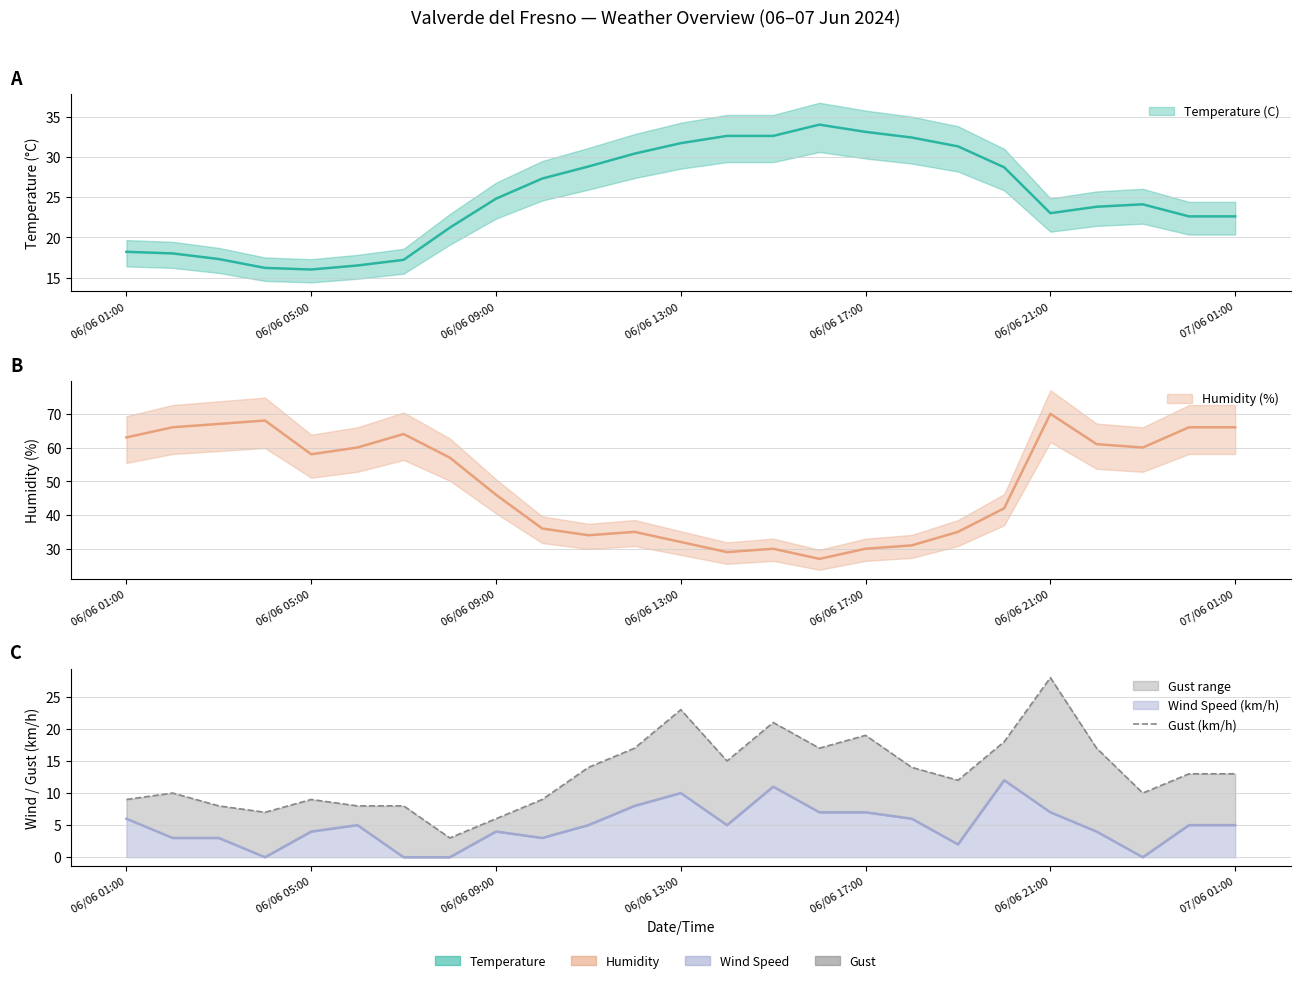

Does the chart display data point markers on the line(s)?

No